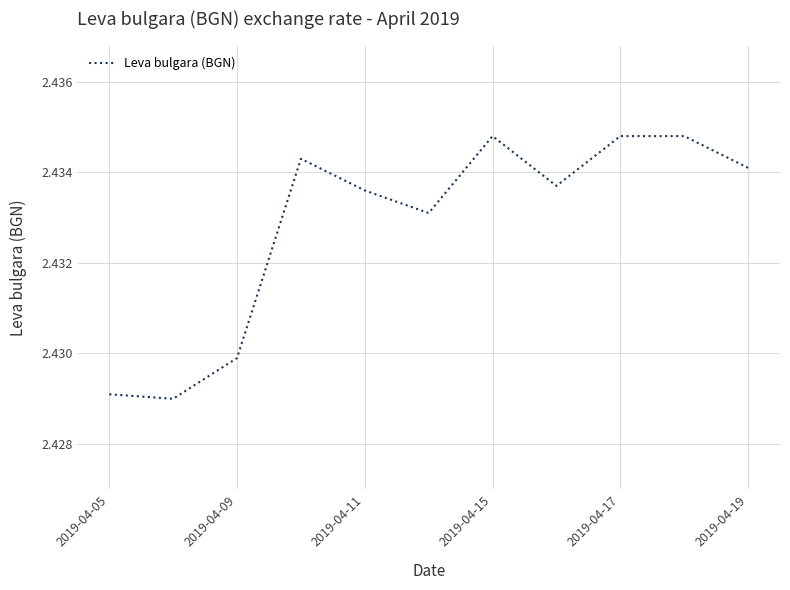

Does the chart display data point markers on the line(s)?

No